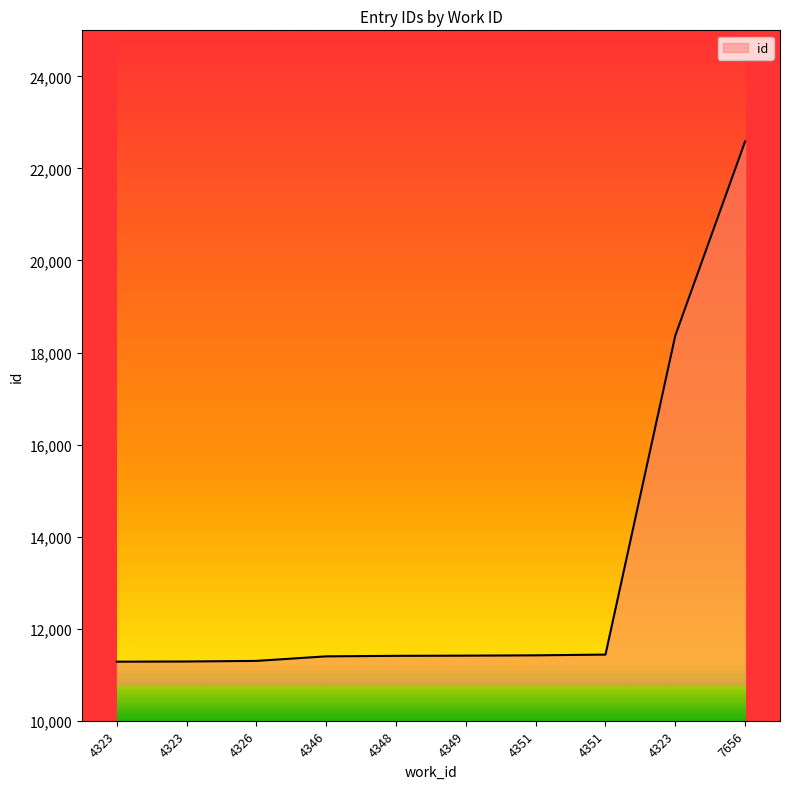

Reading right to left, extract all data points from this chart.

22586	18367	11437	11421	11414	11410	11399	11300	11287	11283